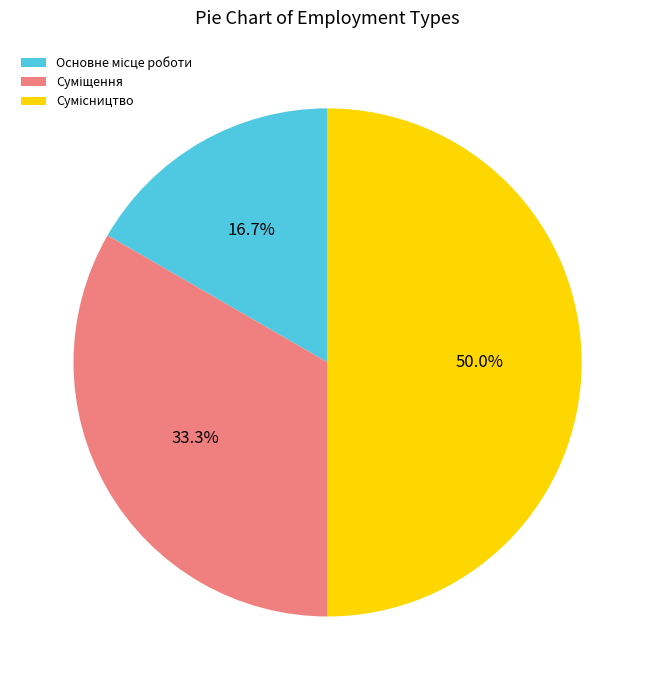

Rank the categories by value from highest to lowest.

Сумісництво, Суміщення, Основне місце роботи